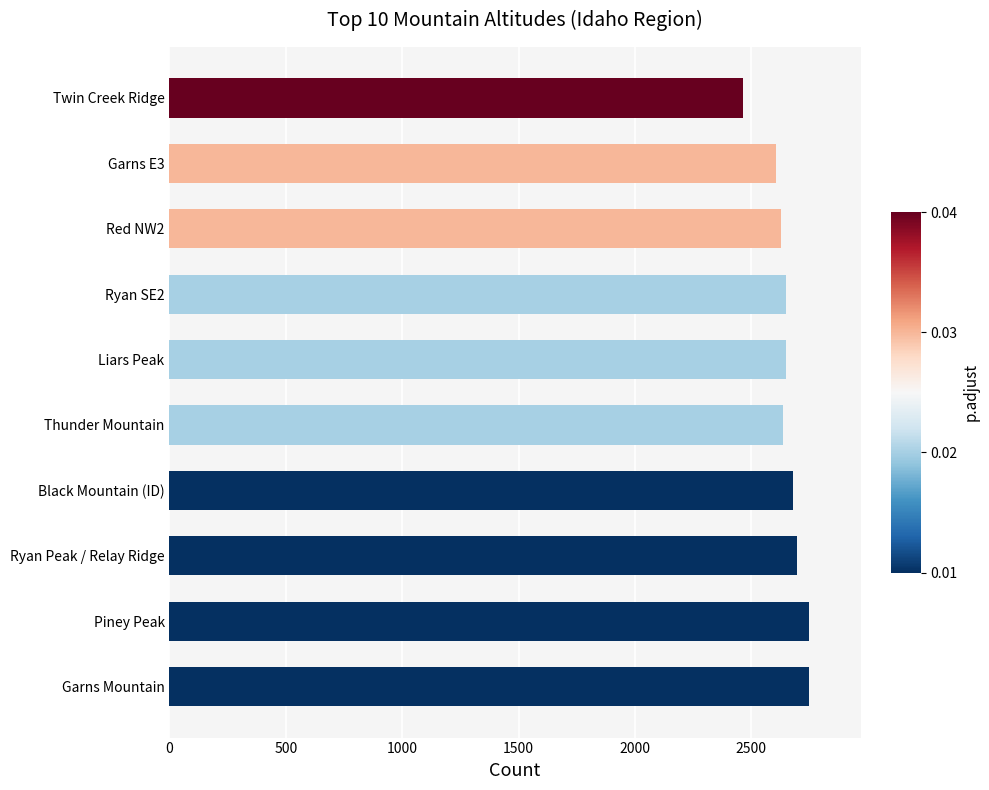

Between Garns Mountain and Red NW2, which is larger?

Garns Mountain